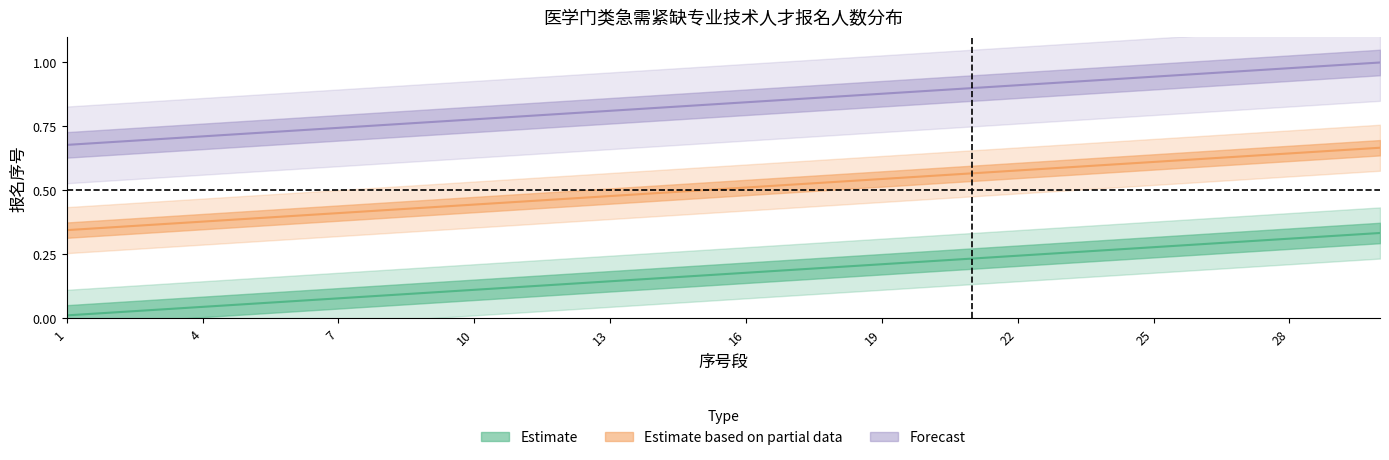

Which label corresponds to the largest value in the chart?

30